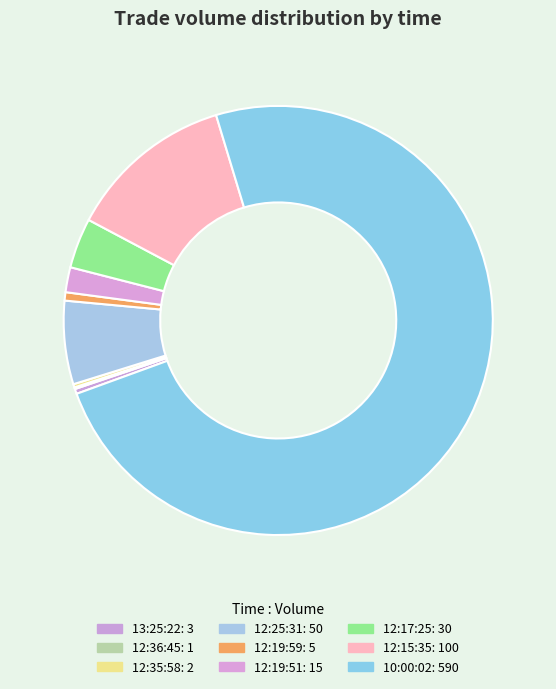

Rank the categories by value from highest to lowest.

10:00:02, 12:15:35, 12:25:31, 12:17:25, 12:19:51, 12:19:59, 13:25:22, 12:35:58, 12:36:45